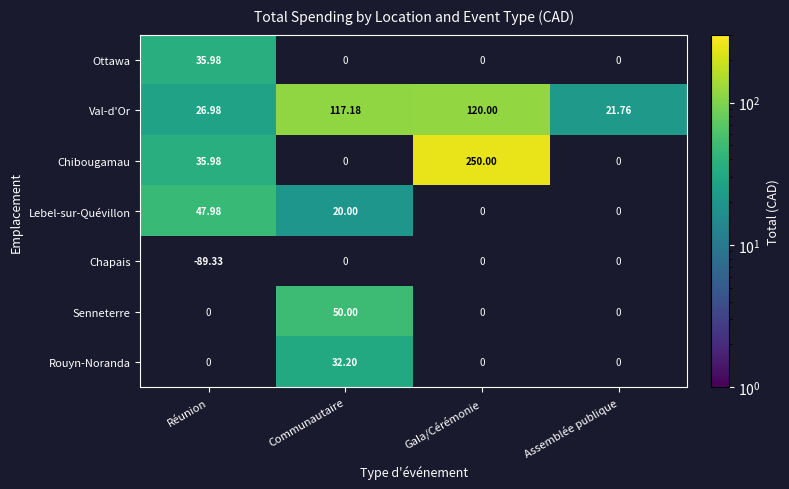

Where is Val-d'Or nearest to the value 70?

Réunion